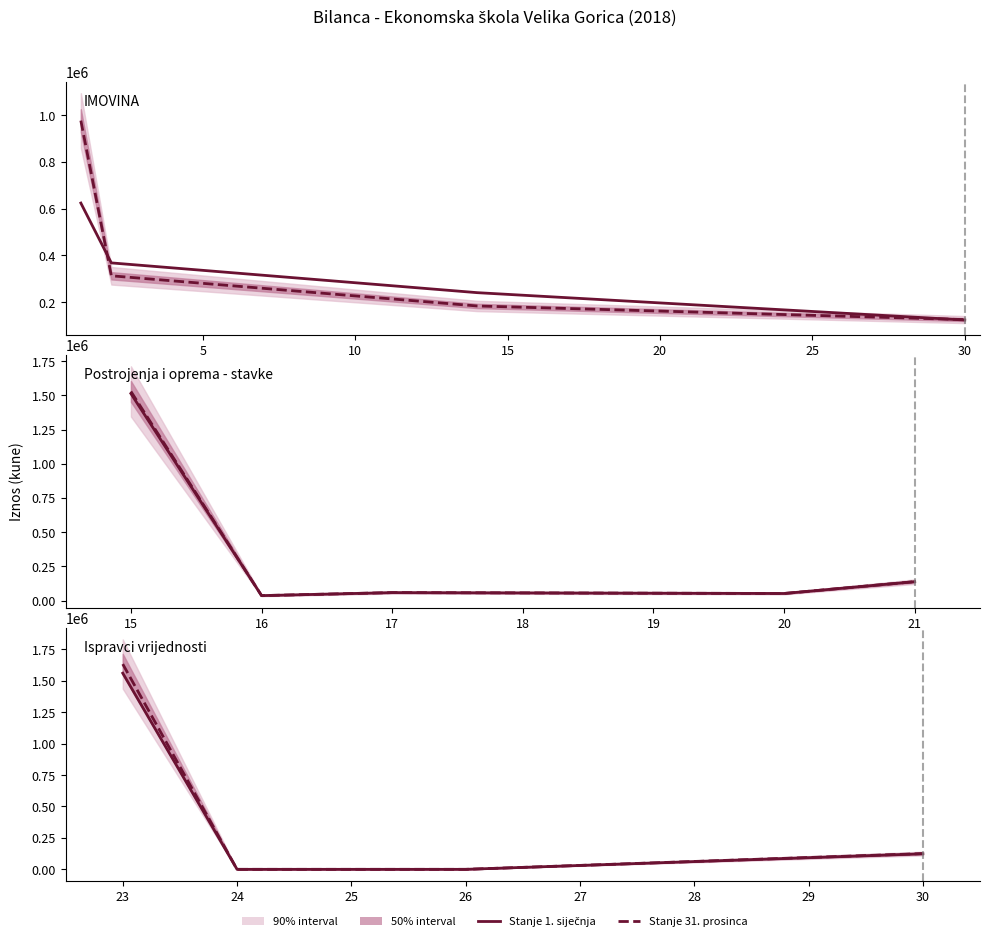

Which series has the largest total across all categories?

Stanje 31. prosinca